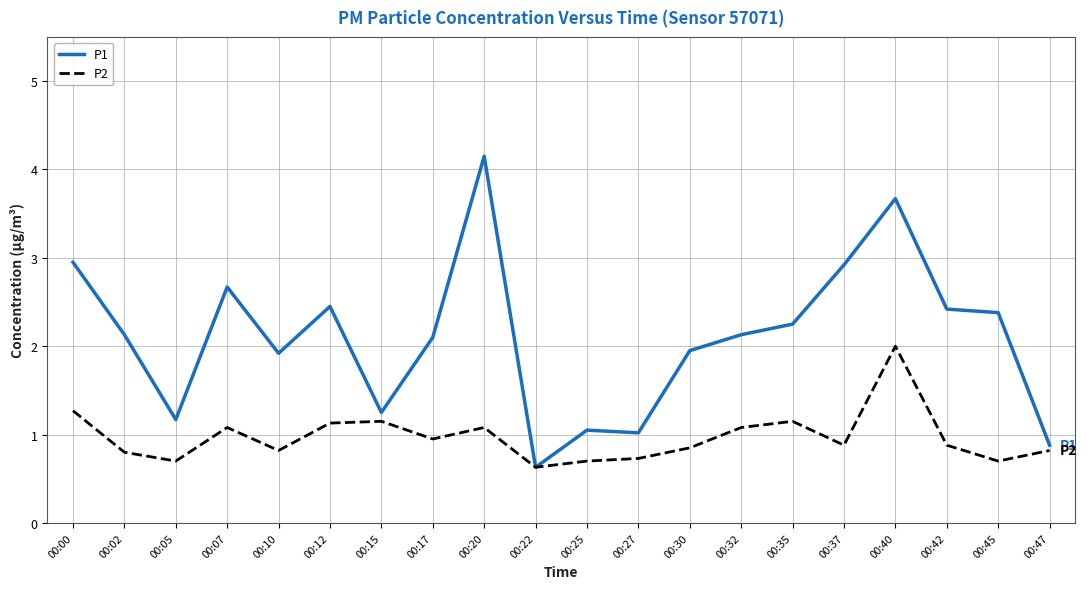

Is it true that P2 equals 1.7 at 00:12?

False